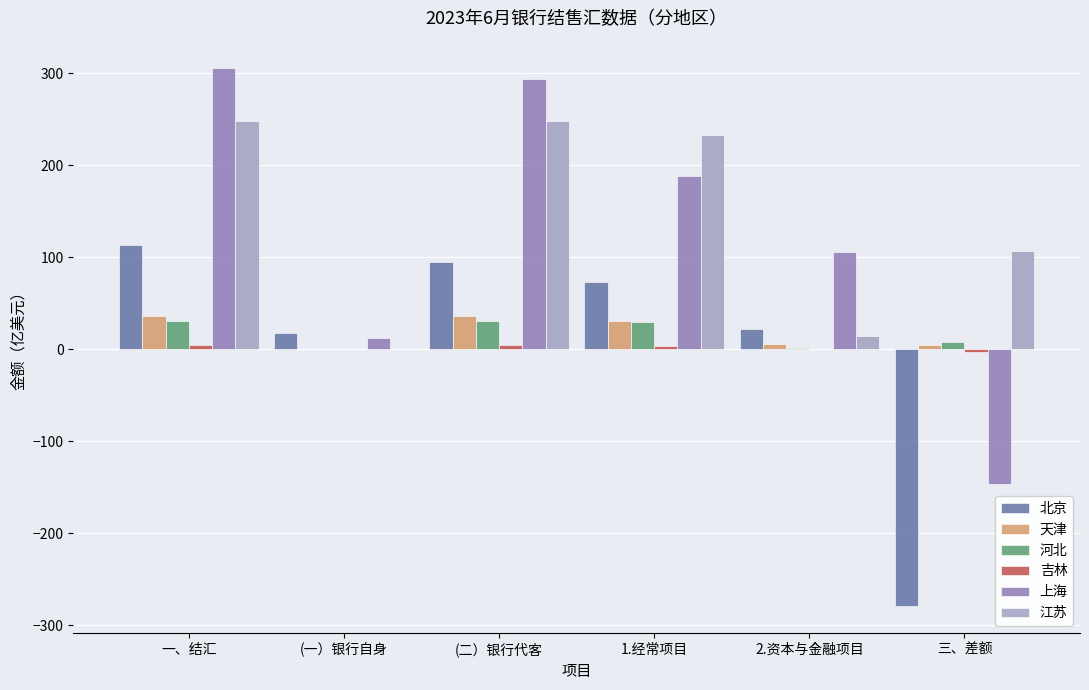

Is the value of 上海 at 2.资本与金融项目 greater than the value of 河北 at 一、结汇?

Yes